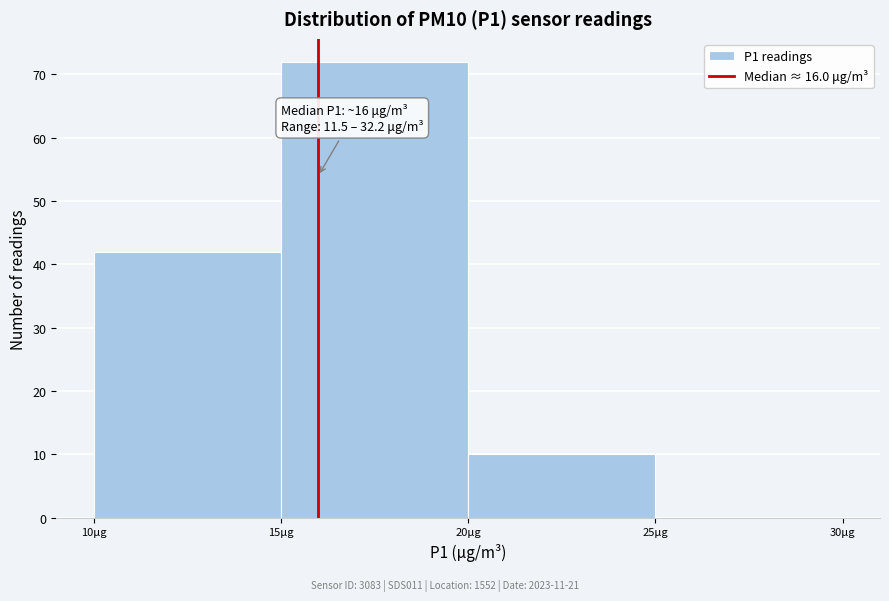

Which range on the x-axis has the tallest bar?

15 to 20